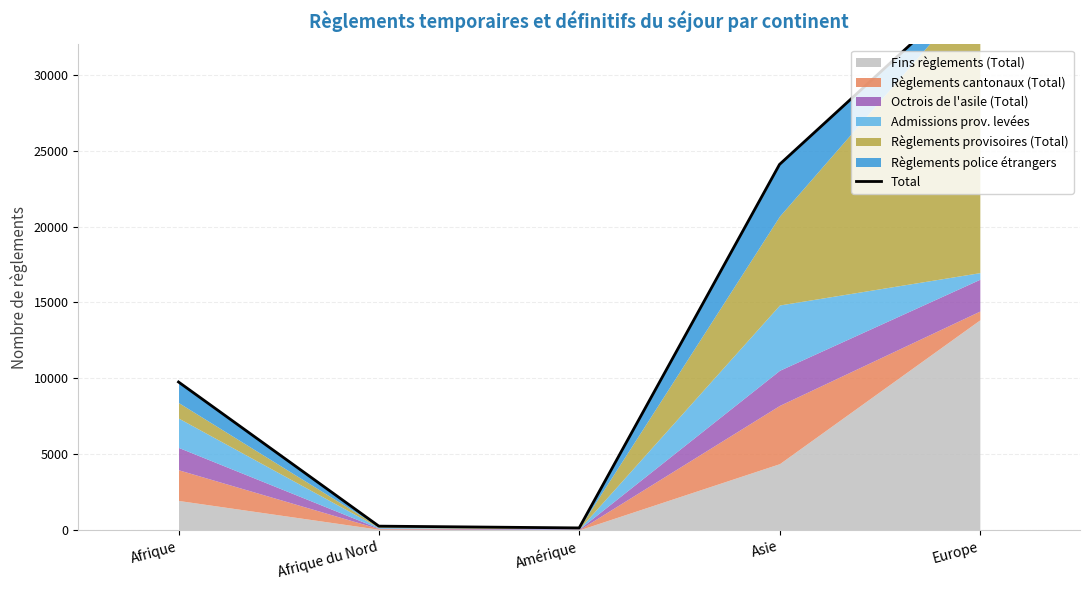

At which label is the value closest to 18160?

Asie